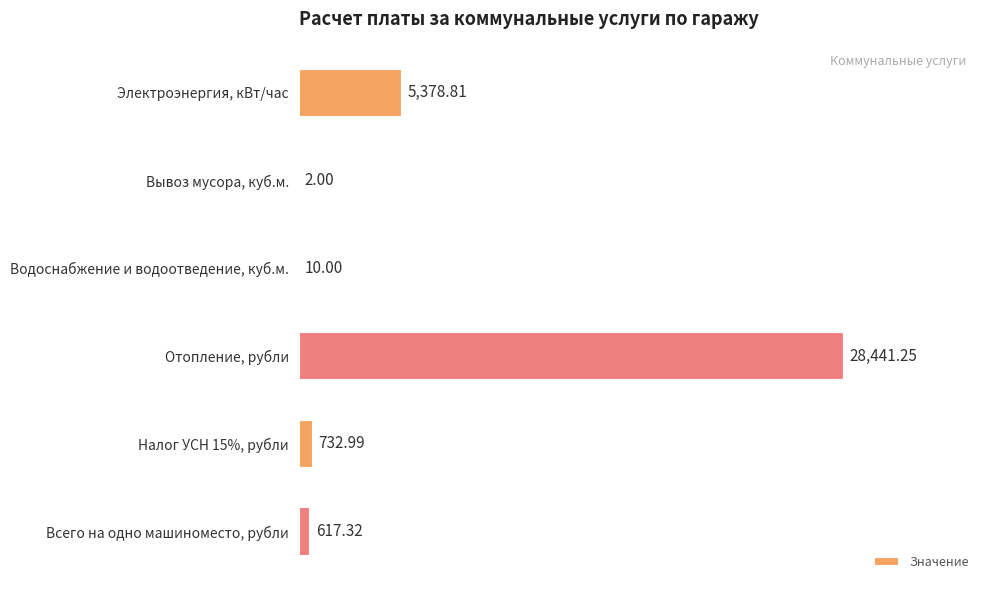

At which label is the value closest to 14221?

Электроэнергия, кВт/час